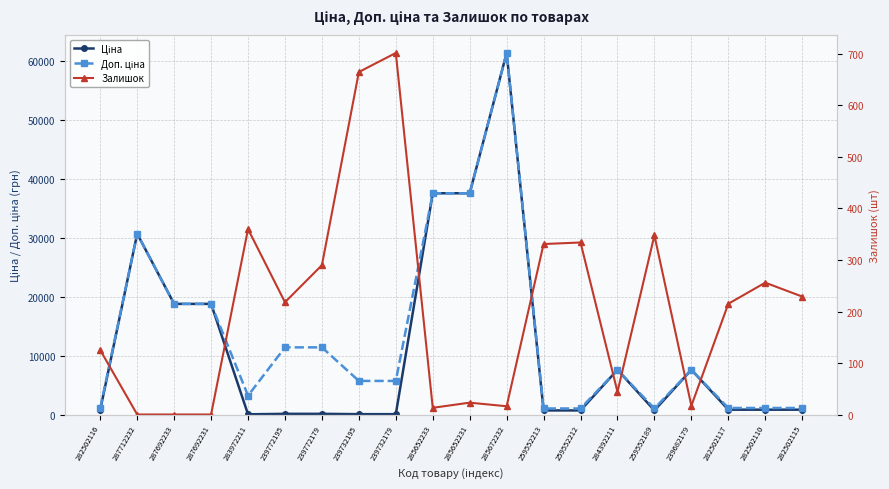

Between 282502116 and 259552189, which series saw the biggest shift?

Залишок